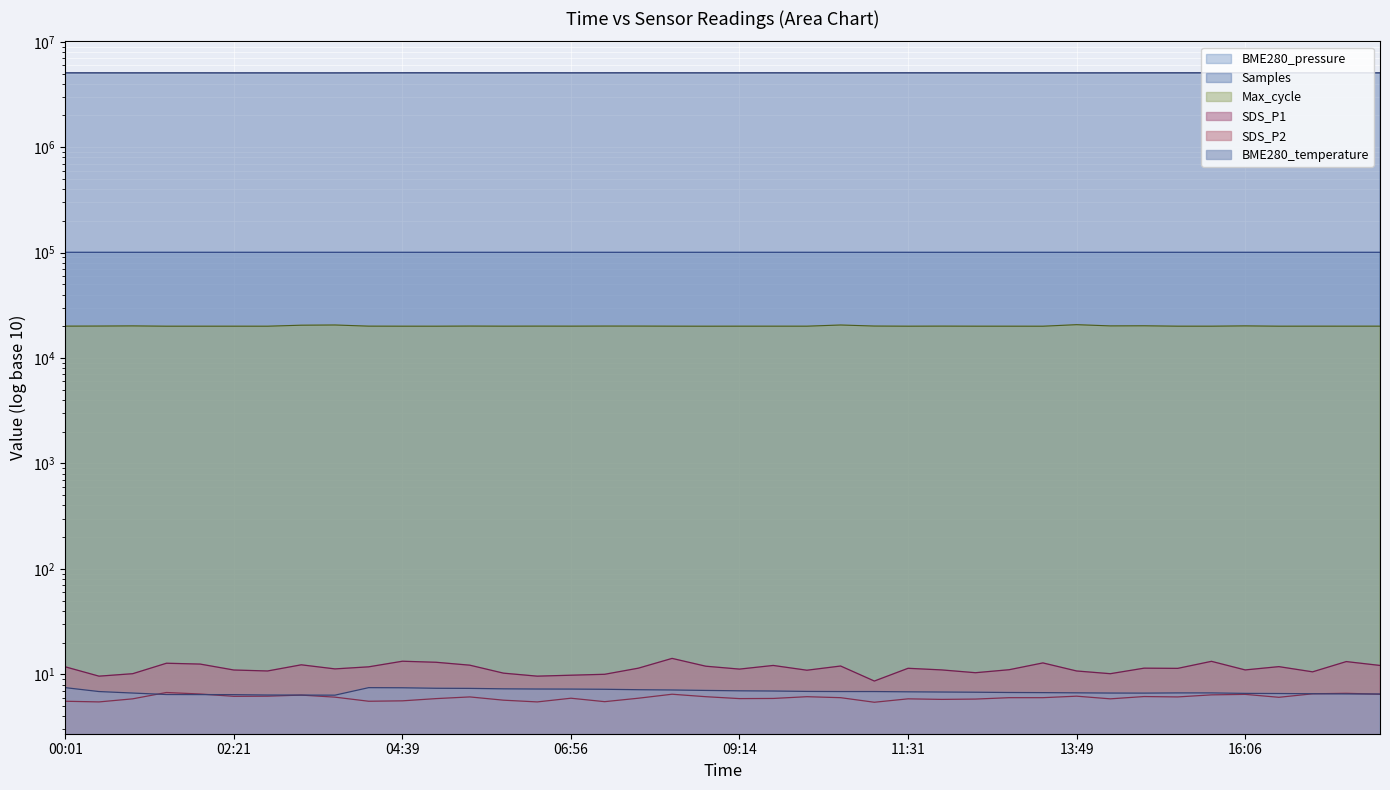

Which has a higher value, 13:49 or 15:39?

15:39